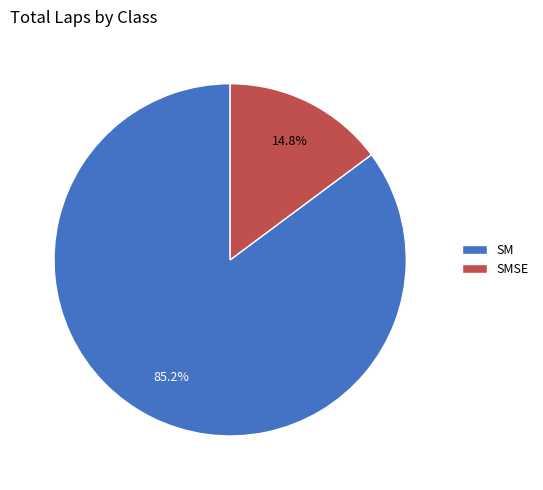

What percentage is NOT represented by SMSE?

85.2%